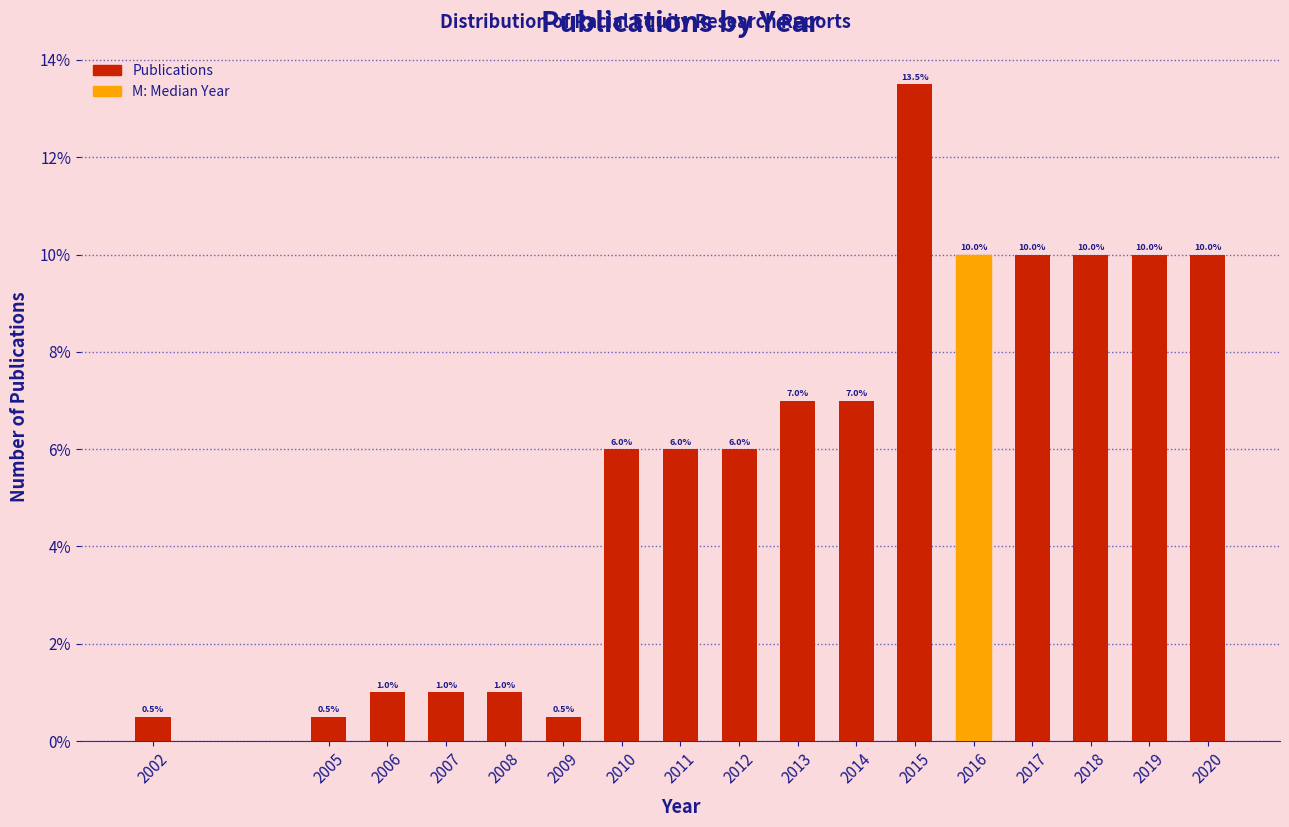

Reading left to right, list all the values displayed in this chart.

0.5	0.5	1.0	1.0	1.0	0.5	6.0	6.0	6.0	7.0	7.0	13.5	10.0	10.0	10.0	10.0	10.0